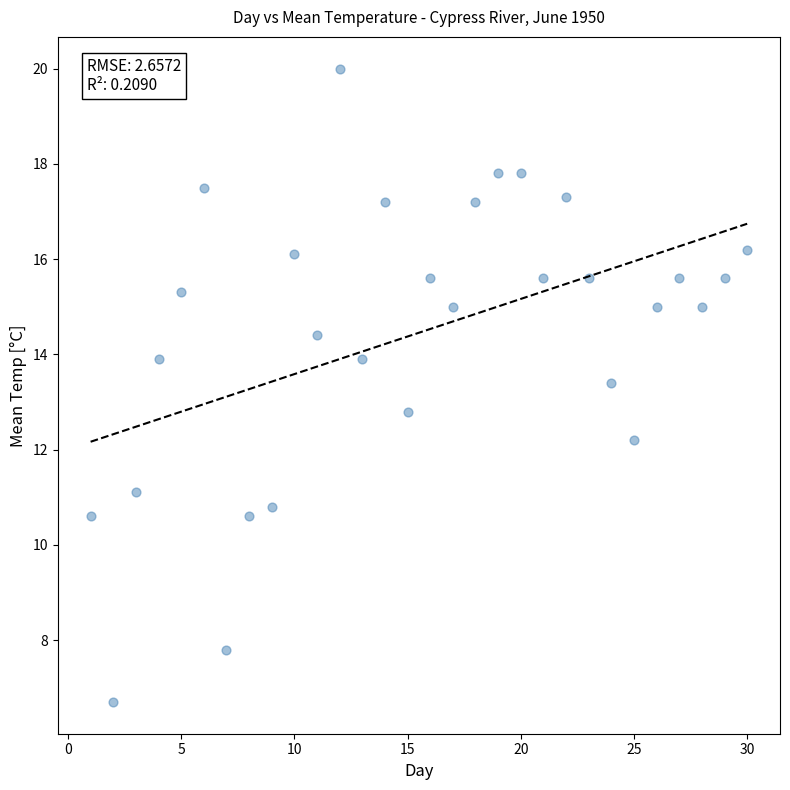

What is the range of Y values (max minus min)?

13.3